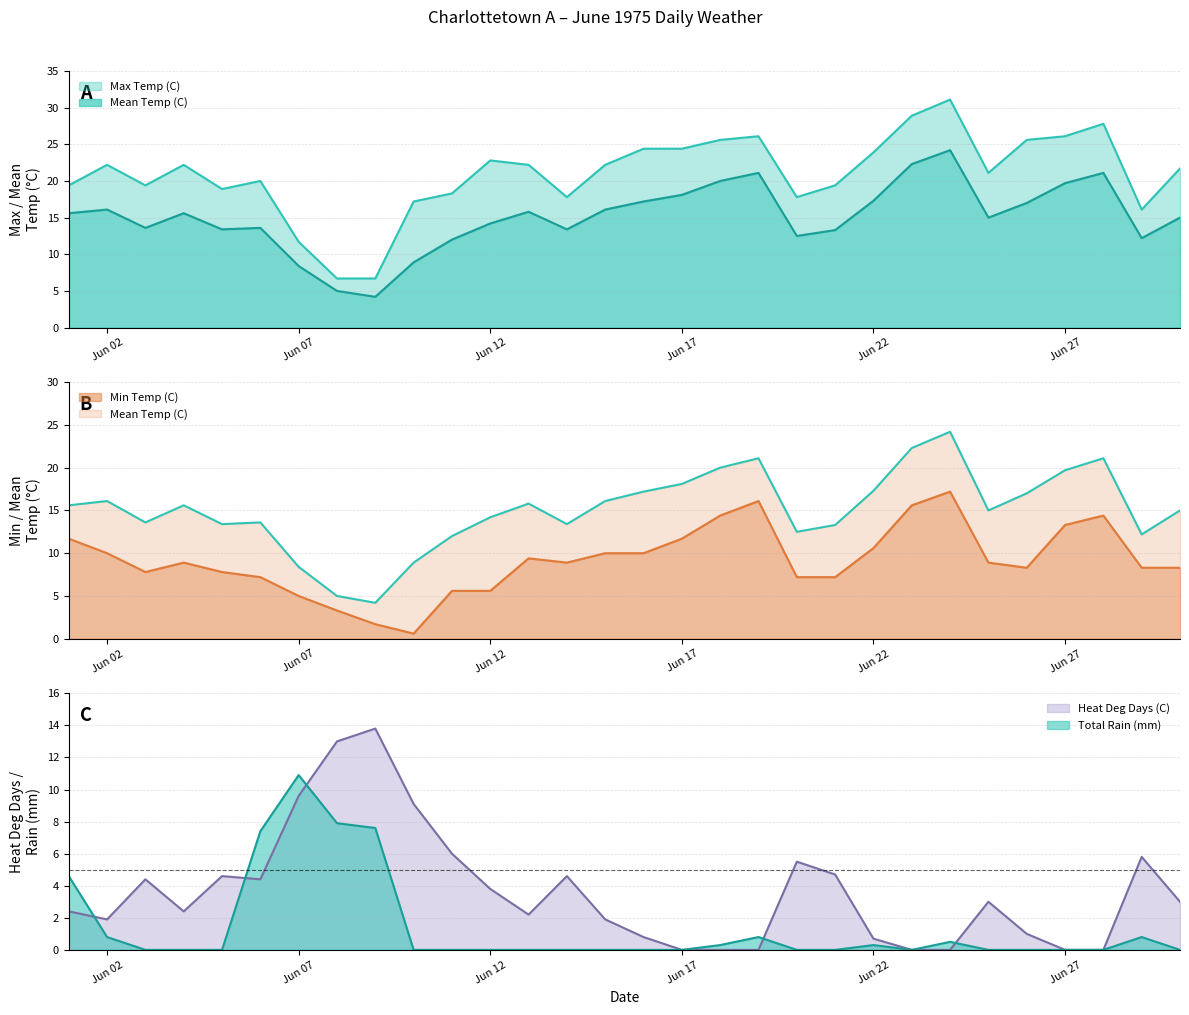

True or false: Max Temp (C) and Mean Temp (C) cross at least once.

False